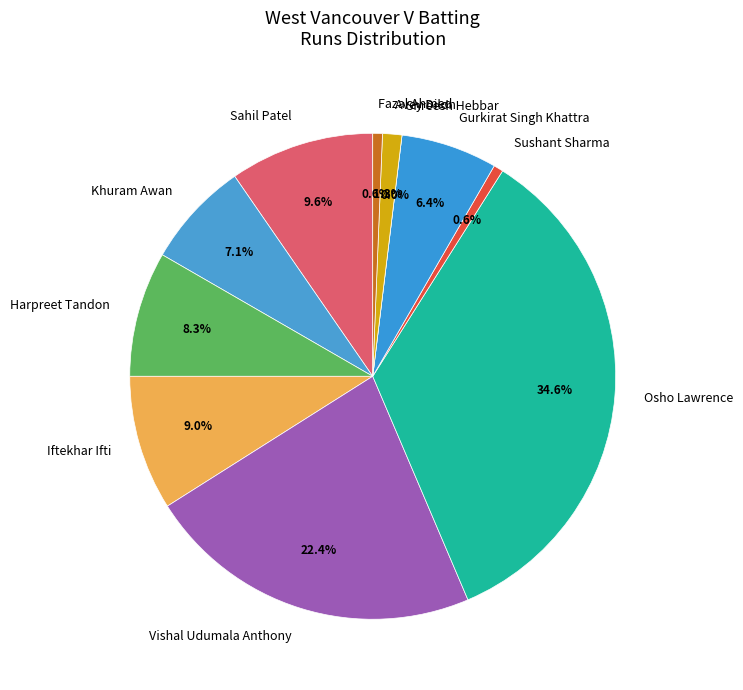

Does Vishal Udumala Anthony account for over 50% of the chart?

No